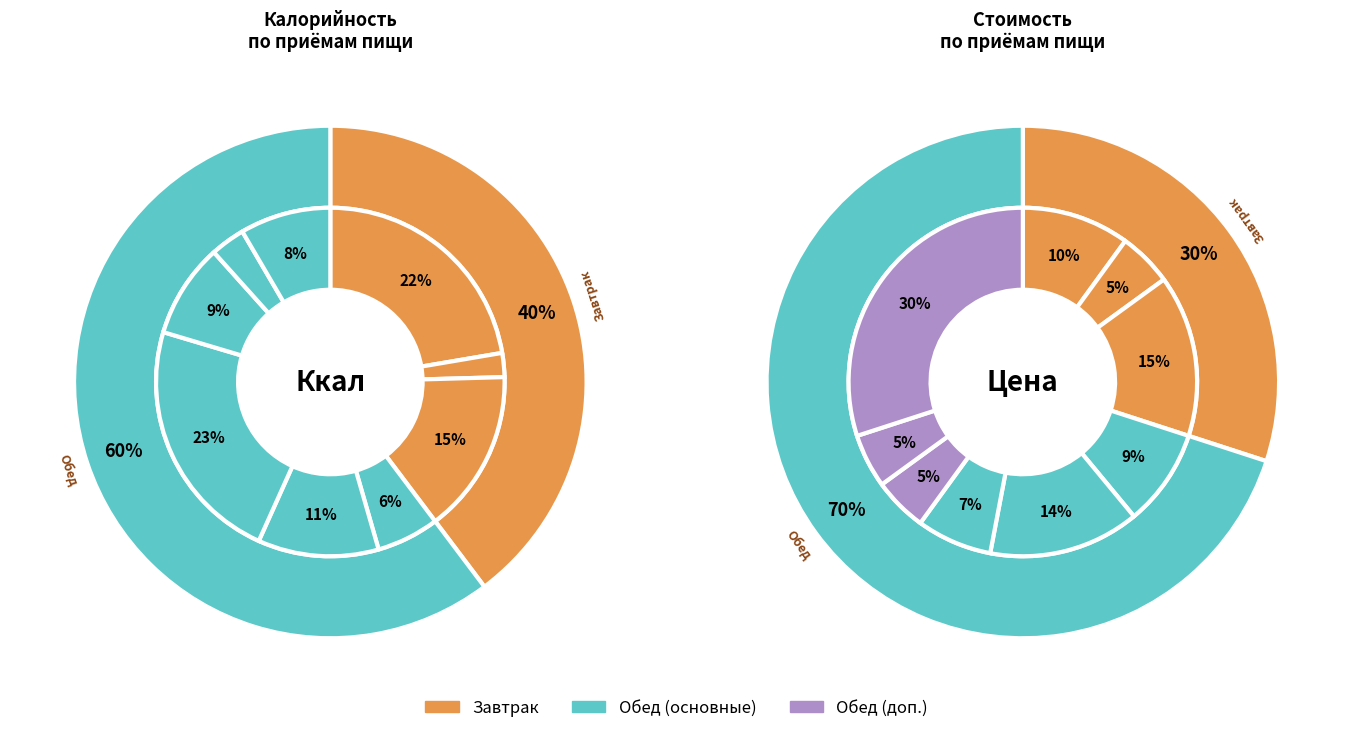

True or false: Макаронные изделия отварные accounts for 23% of the total.

True